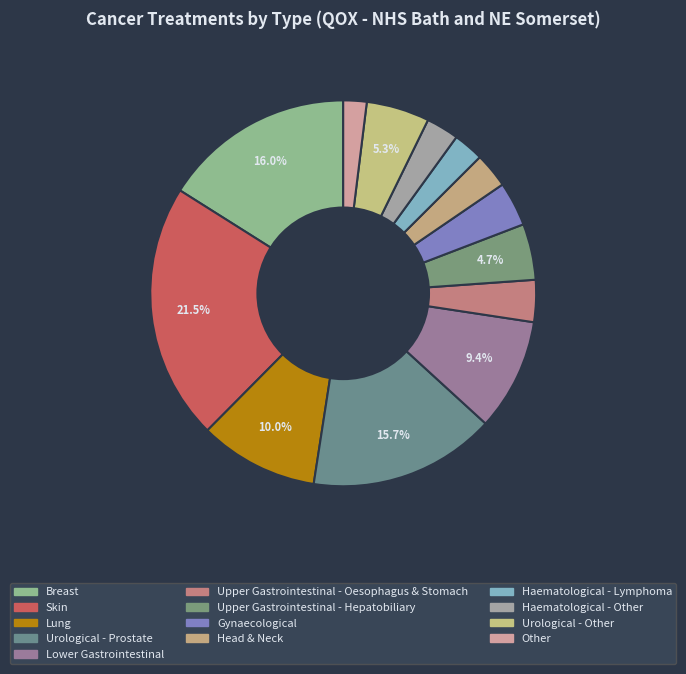

What is the smallest slice in the pie chart?

Other